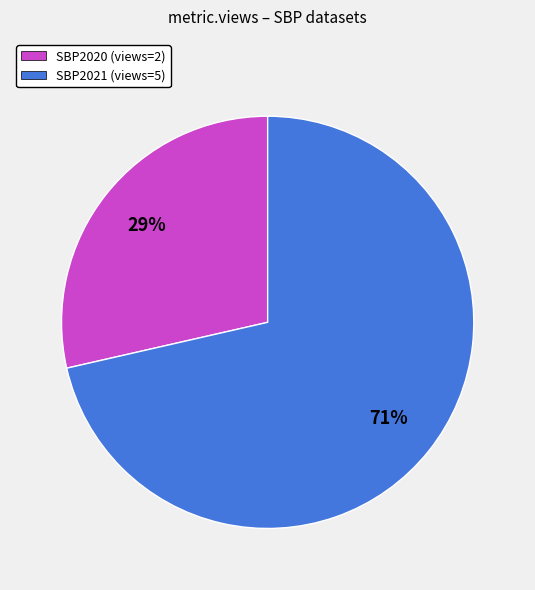

True or false: SBP2021 (views=5) accounts for 57% of the total.

False